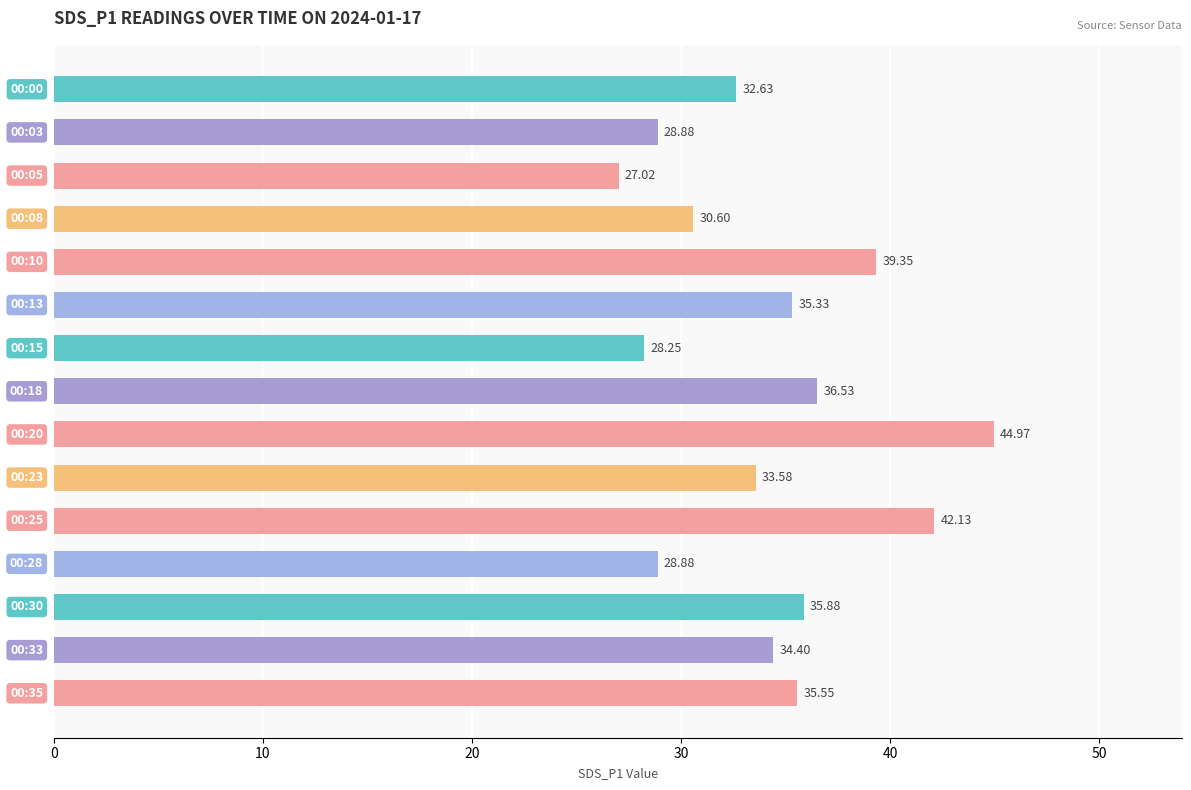

What is the difference between the second highest and minimum values?

15.1